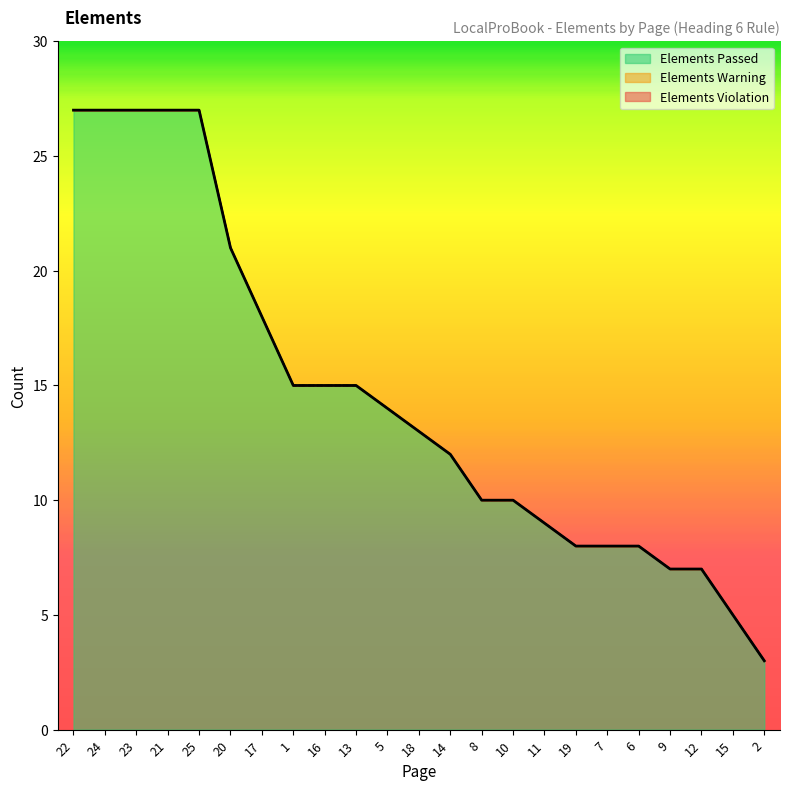

What are all the series names shown in the legend?

Elements Passed, Elements Violation, Elements Warning